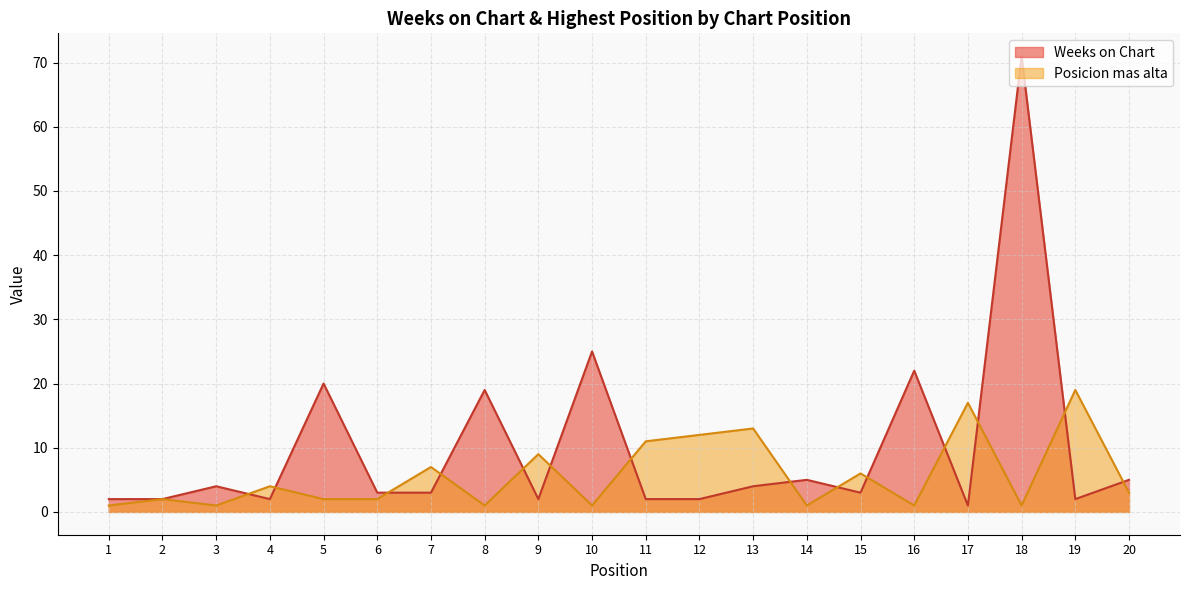

What is the difference between the Posicion mas alta values at 17 and 20?

14